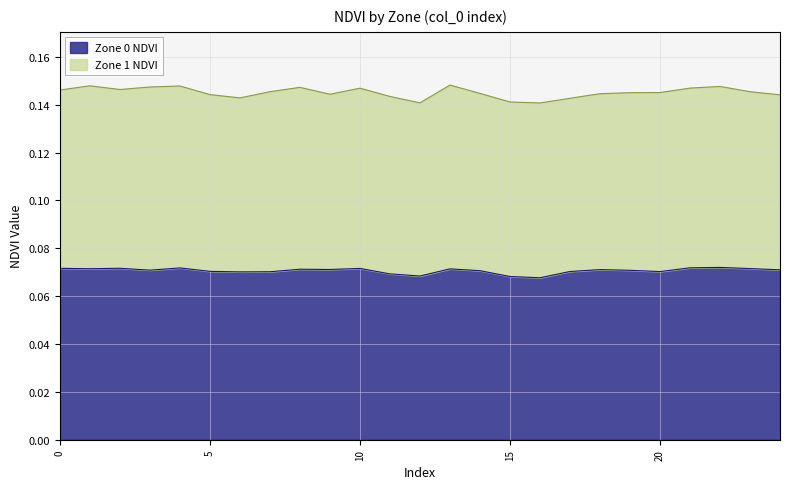

The chart shows a value of 0.1 at 24. True or false?

True